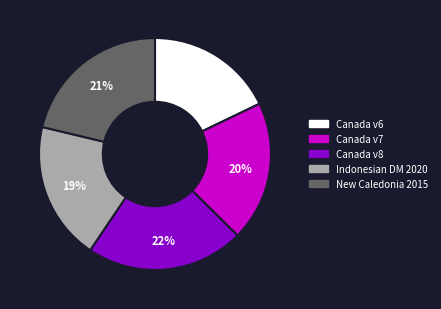

To the nearest percent, what is the average slice percentage?

20%